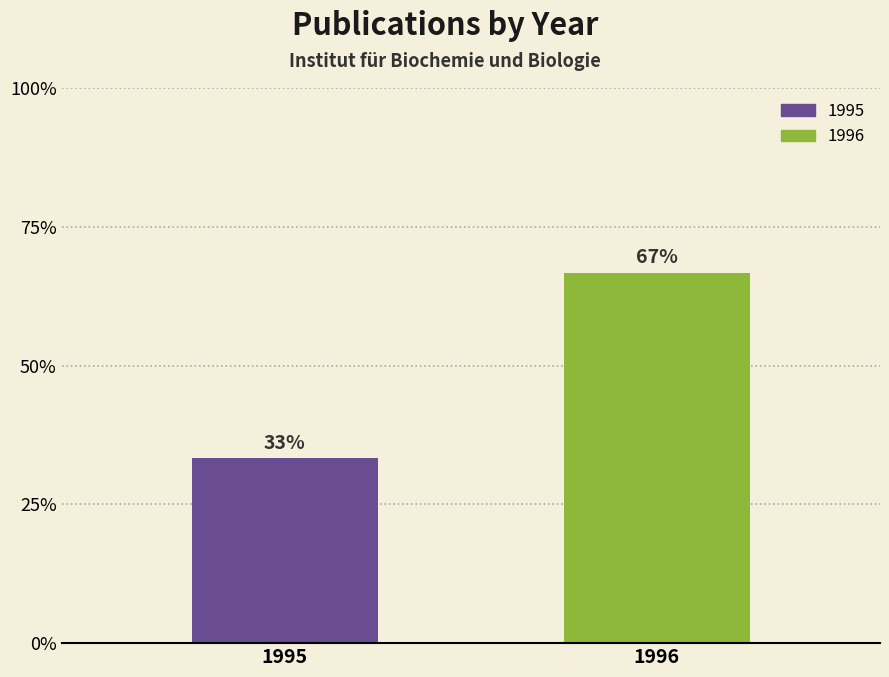

List the labels in order of value, smallest first.

1995, 1996